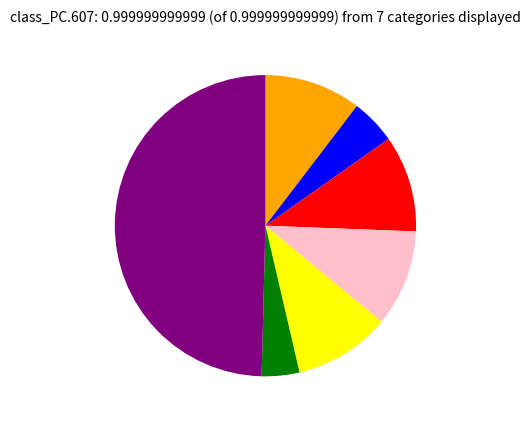

To the nearest percent, what is the average slice percentage?

14%